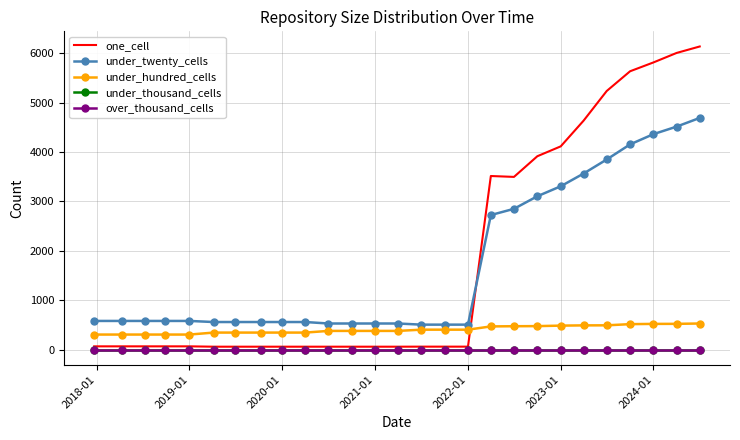

Count the number of data series in this chart.

5